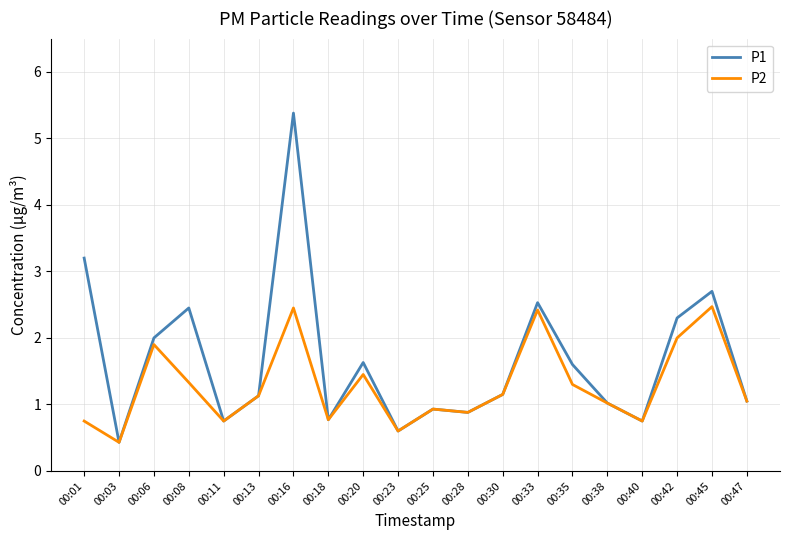

How many distinct data groups are displayed?

2